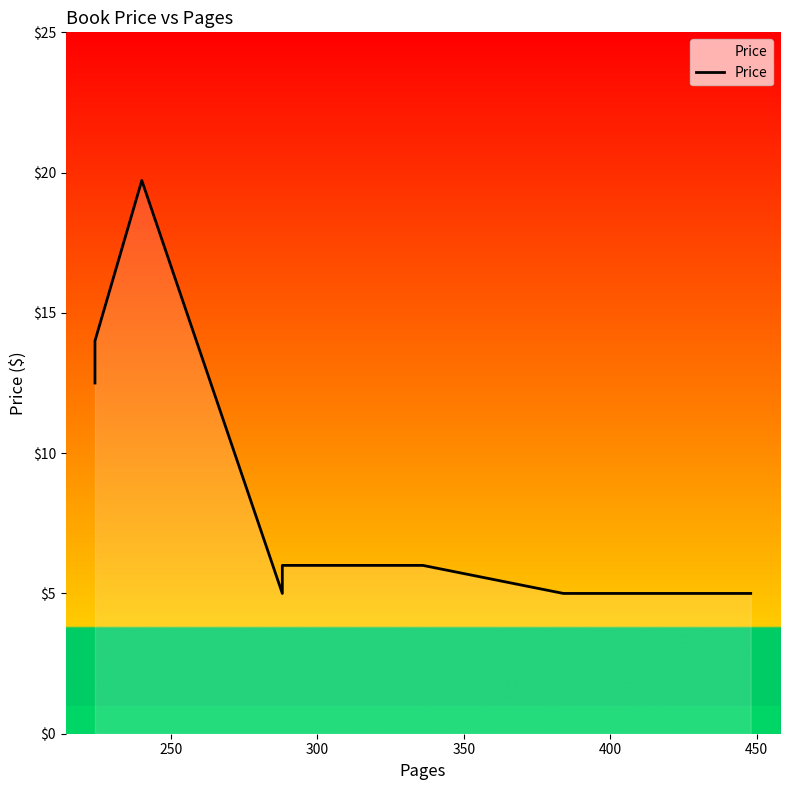

Reading left to right, what are all the values shown in this chart?

12.5	14.0	19.7	5.0	6.0	6.0	5.0	5.0